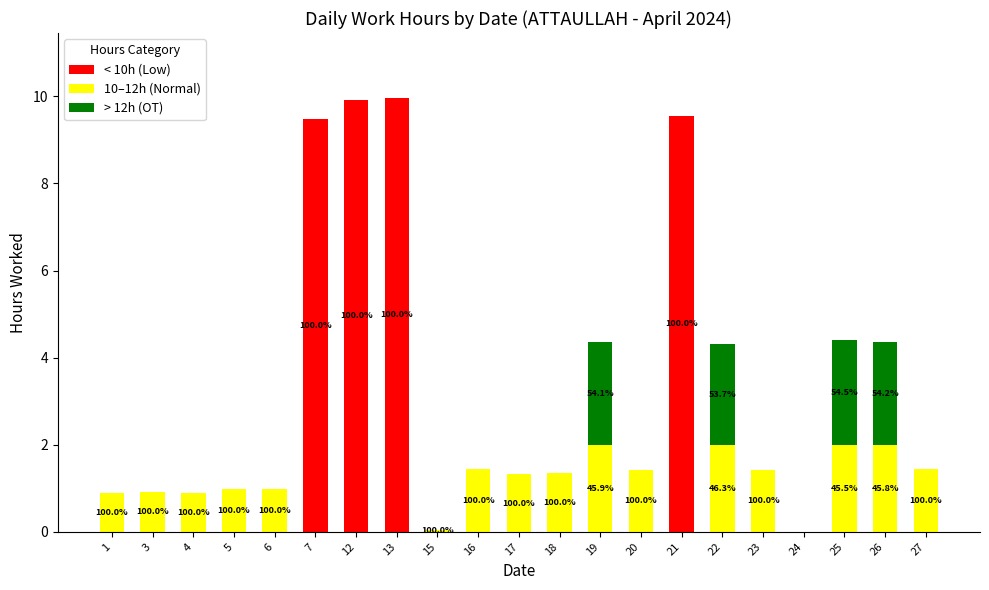

What is the highest value of the < 10h (Low) series?

10.0